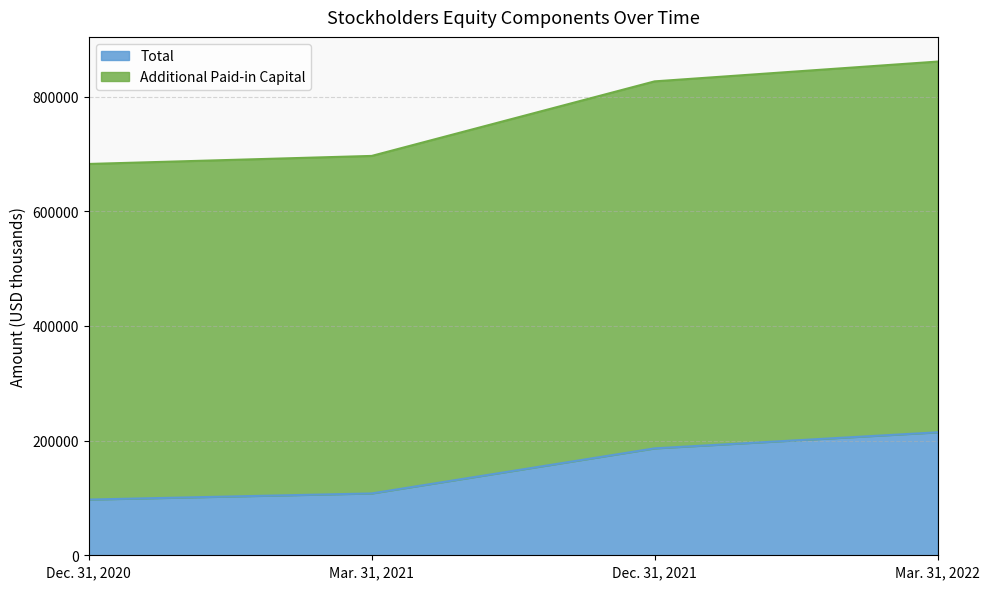

True or false: Total has more than 1 interior local peaks.

False